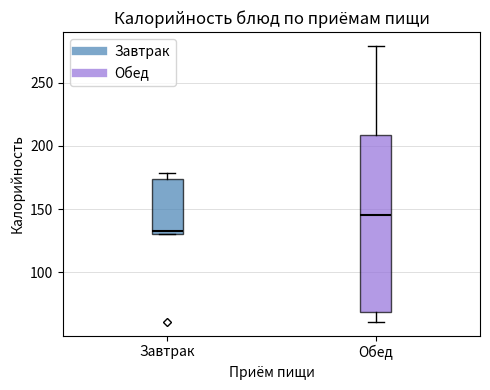

Which box has the highest median line?

Обед